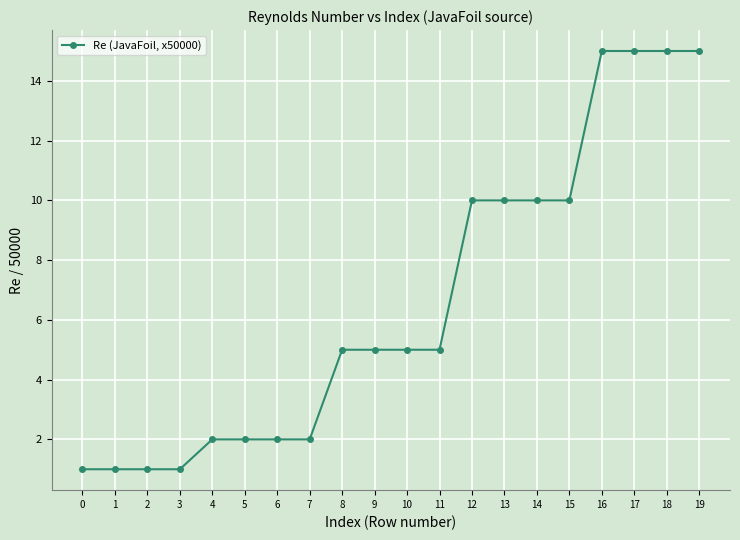

Reading left to right, transcribe all the data shown in this chart.

1	1	1	1	2	2	2	2	5	5	5	5	10	10	10	10	15	15	15	15